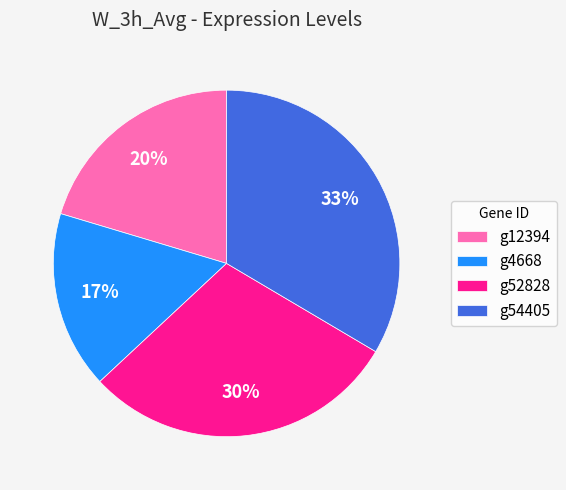

Rank the categories by value from highest to lowest.

g54405, g52828, g12394, g4668